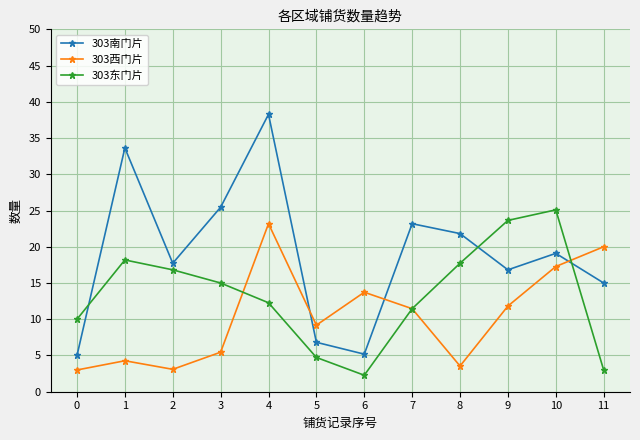

Count the number of categories in the chart.

12